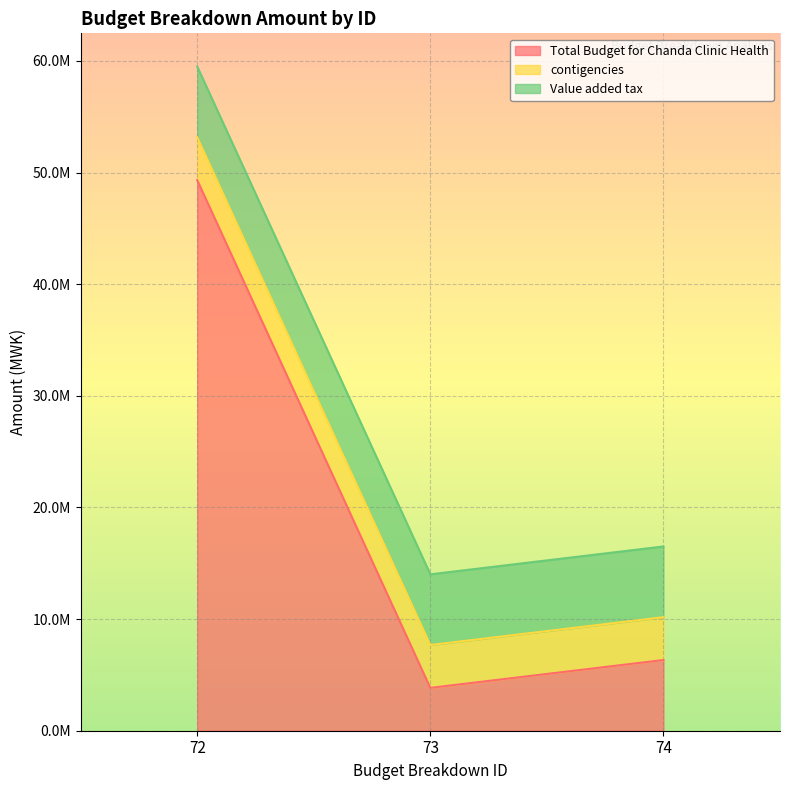

How many data points does each series have?

3